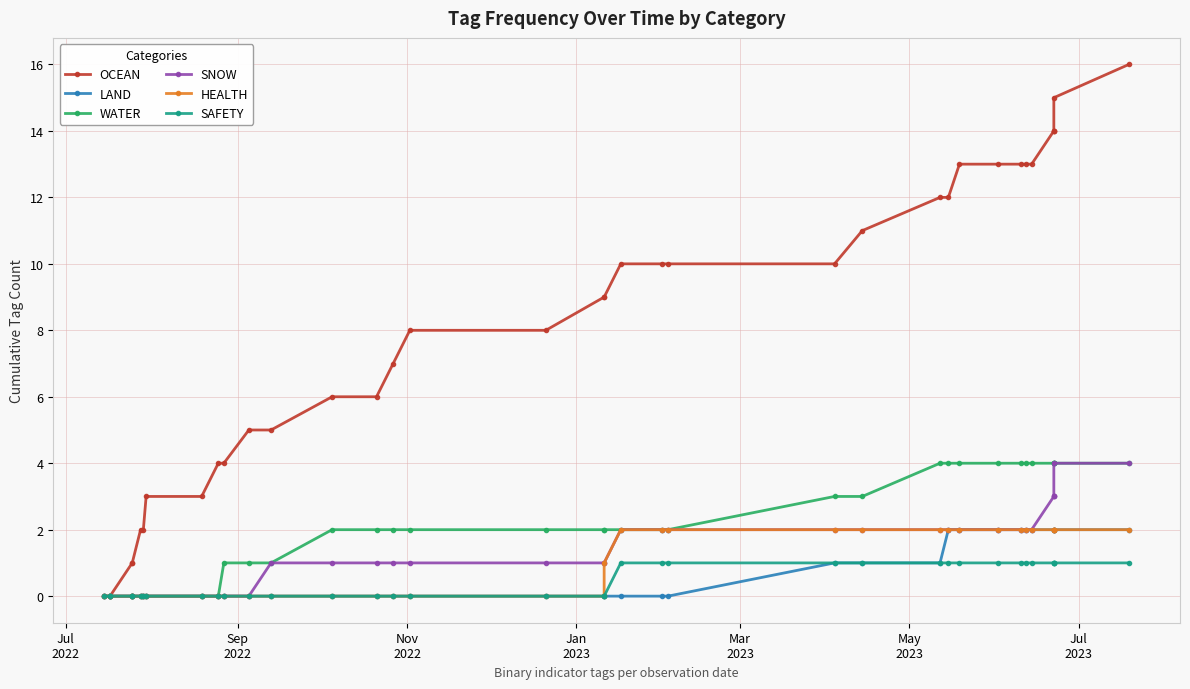

True or false: HEALTH has more than 0 points higher than both neighbors.

False